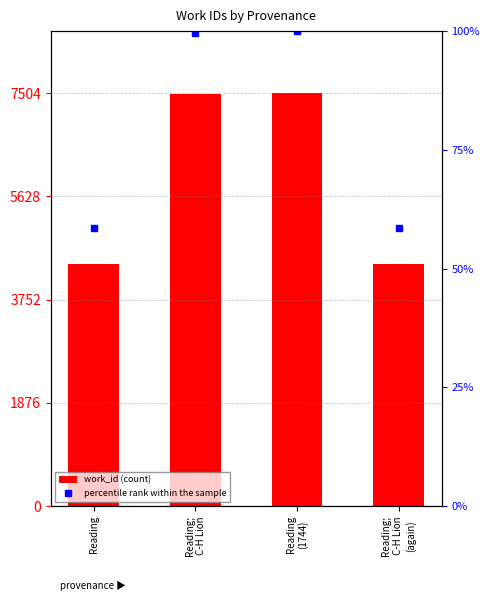

List the series in order of their peak value, lowest first.

percentile rank within the sample, work_id